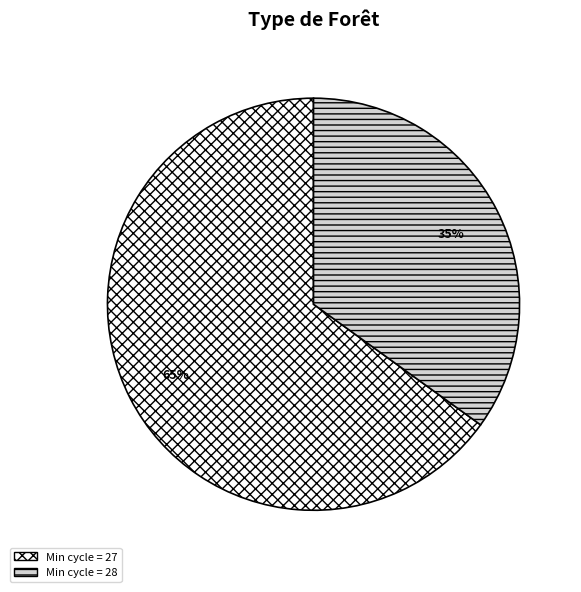

Does any single category account for the majority?

Yes